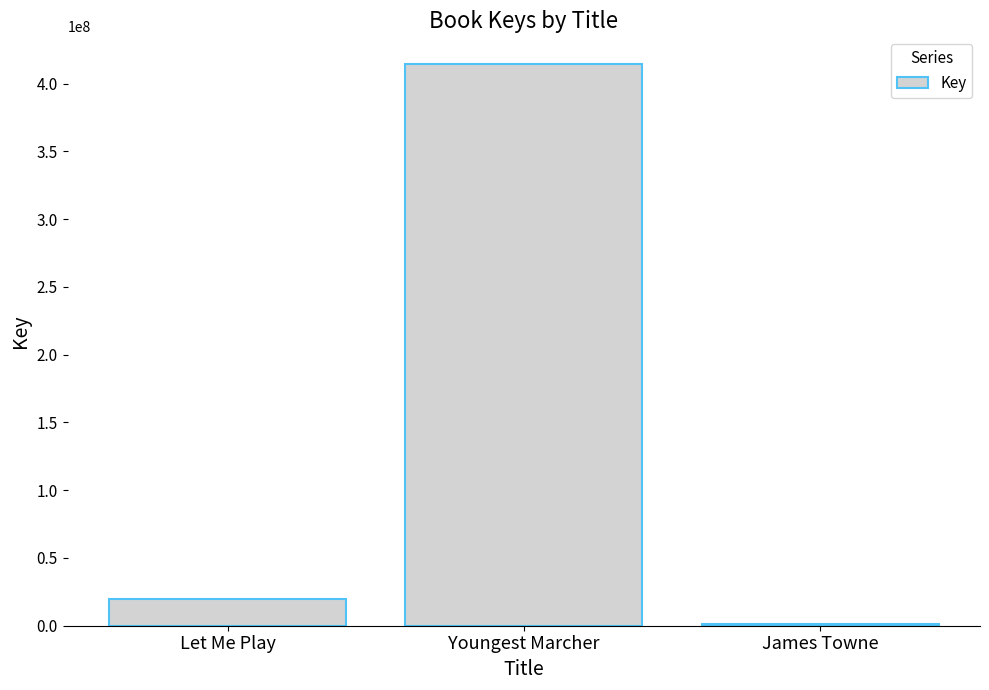

At which label is the value closest to 207640866?

Let Me Play